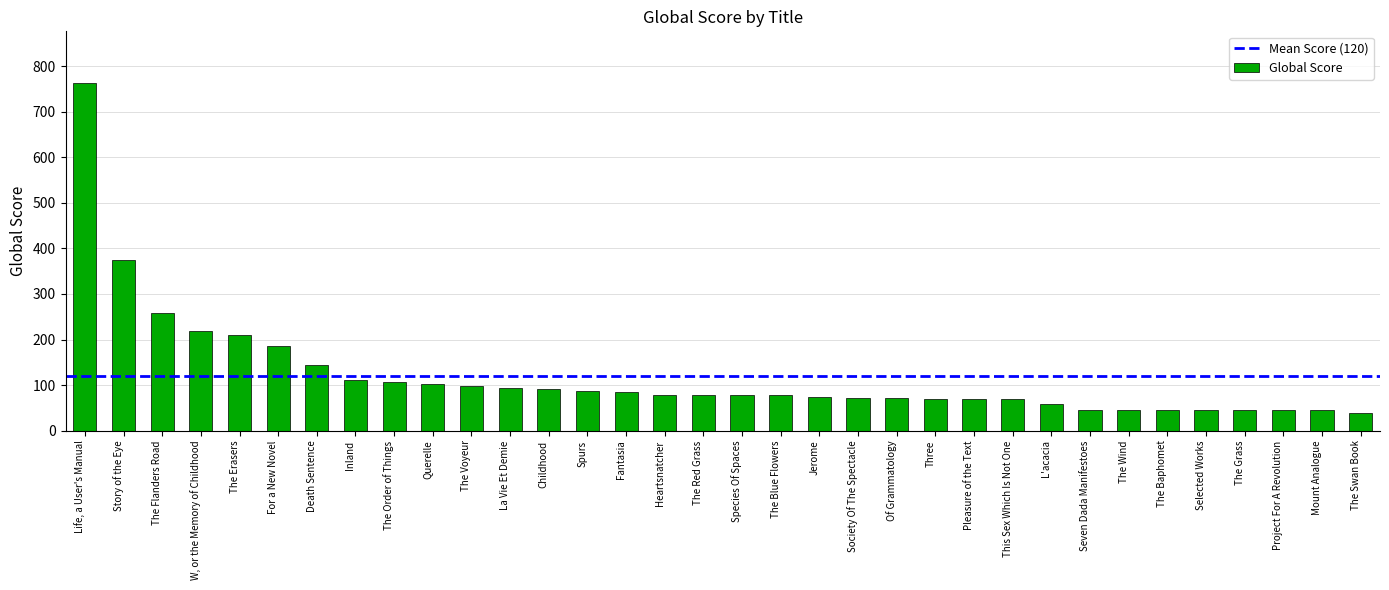

At which label is the value closest to 400?

Story of the Eye